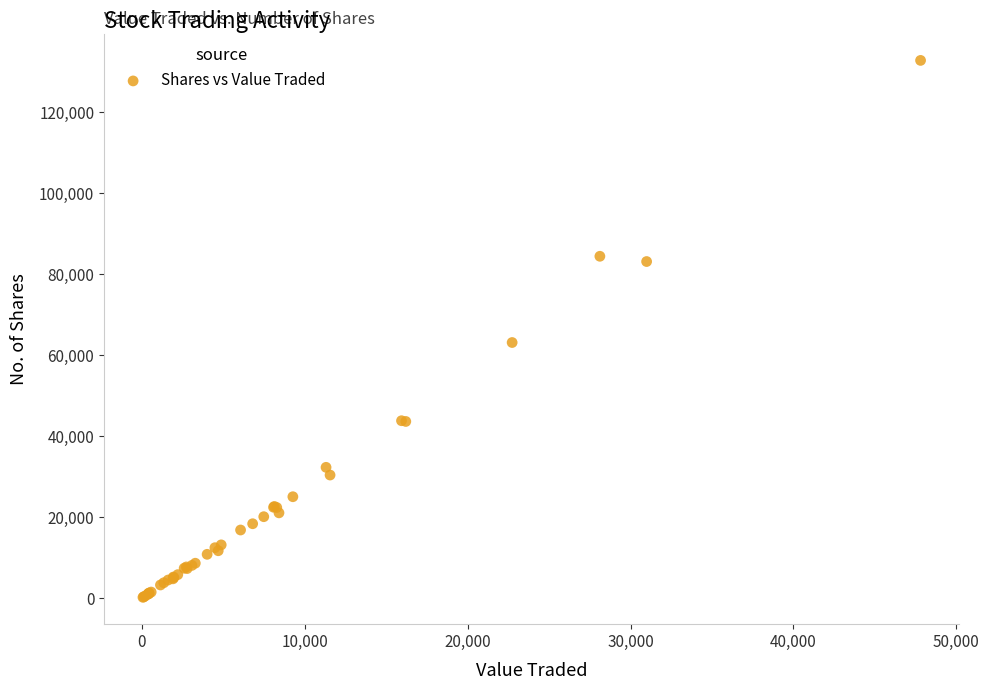

What Y value in the scatter plot is closest to 66498?

63126